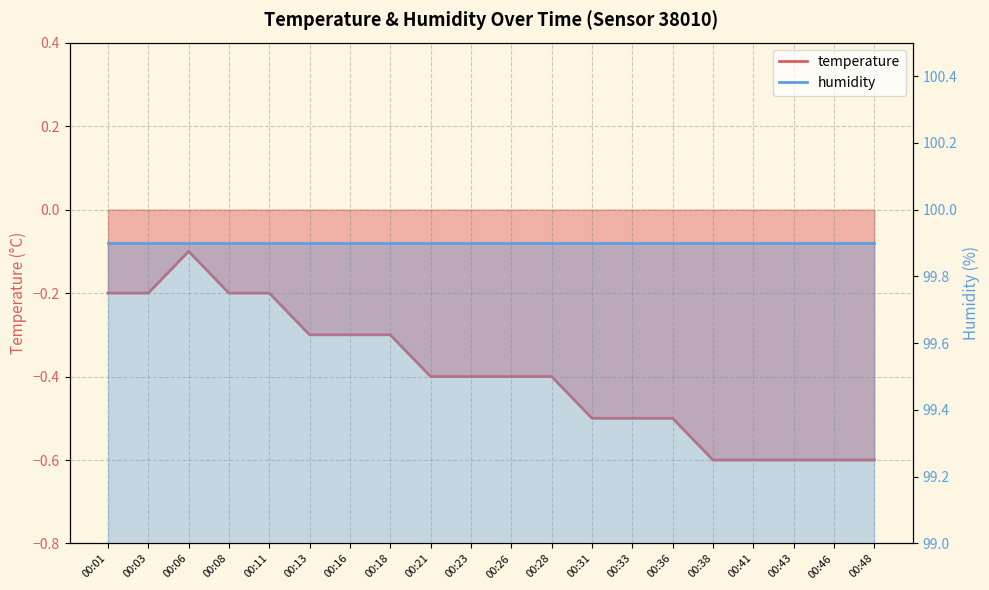

What is the value of the 4th point from the left?

-0.2